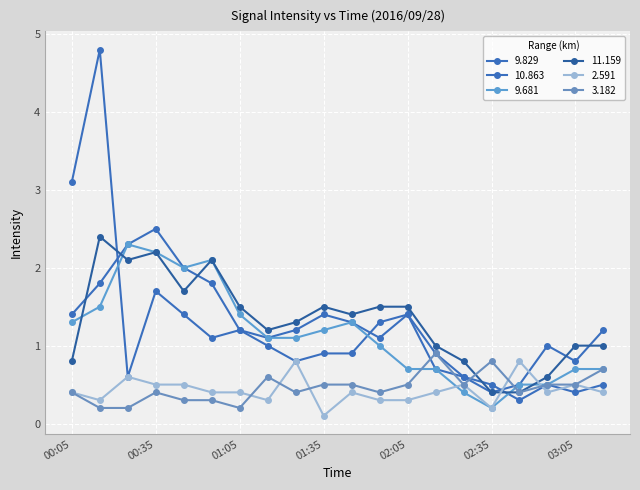

What is the difference between the maximum and minimum values in the 11.159 series?

2.0